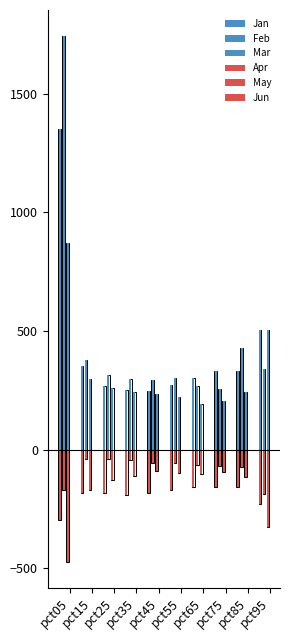

What is the highest value of the Apr series?

-156.6